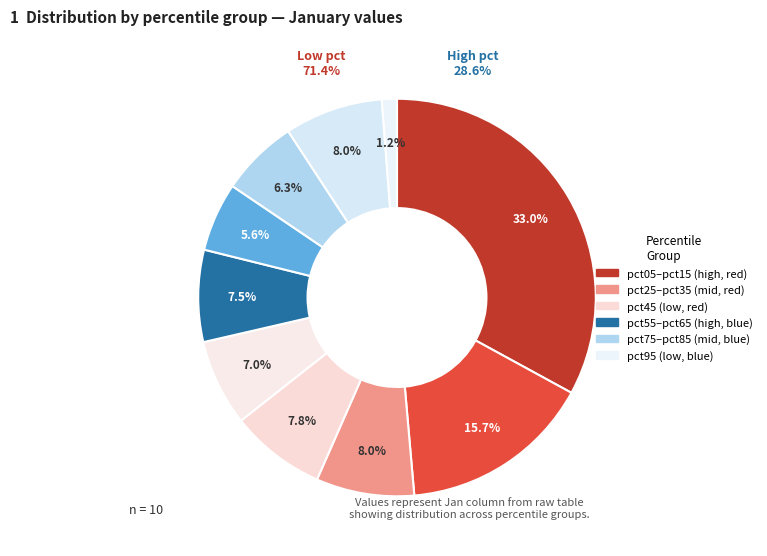

The pct35 slice represents 8% of the pie. True or false?

True